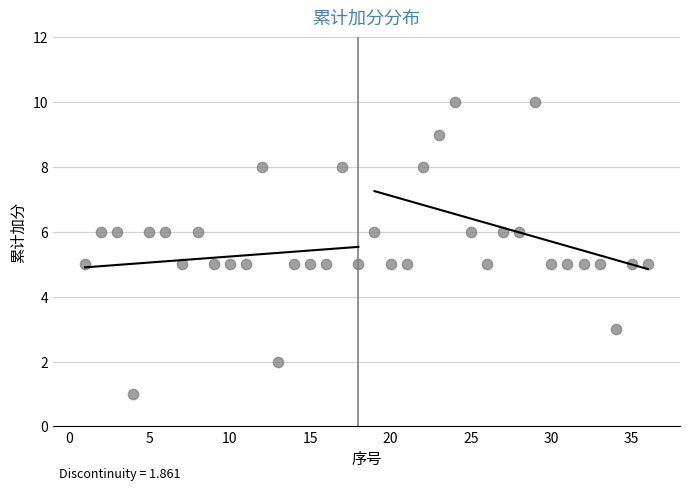

What is the range of Y values (max minus min)?

9